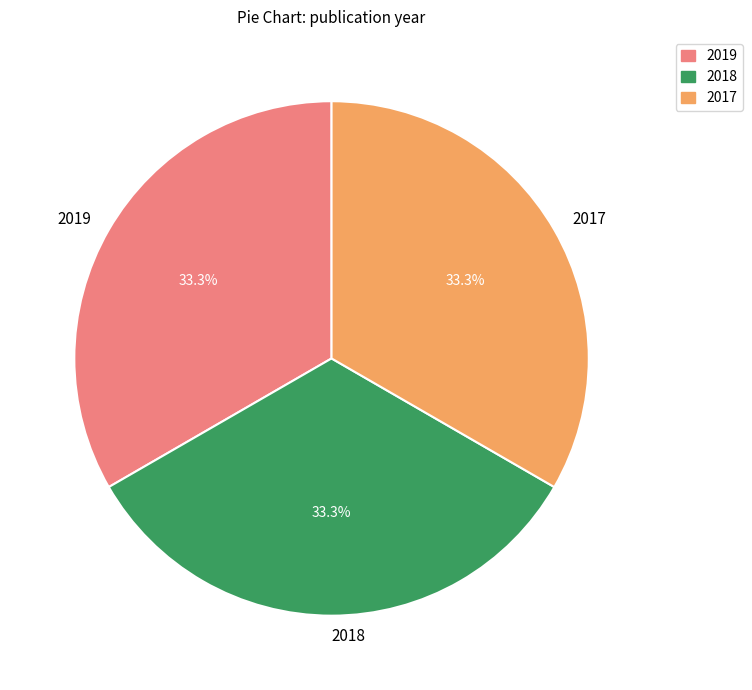

Does 2018 represent more than half of the total?

No